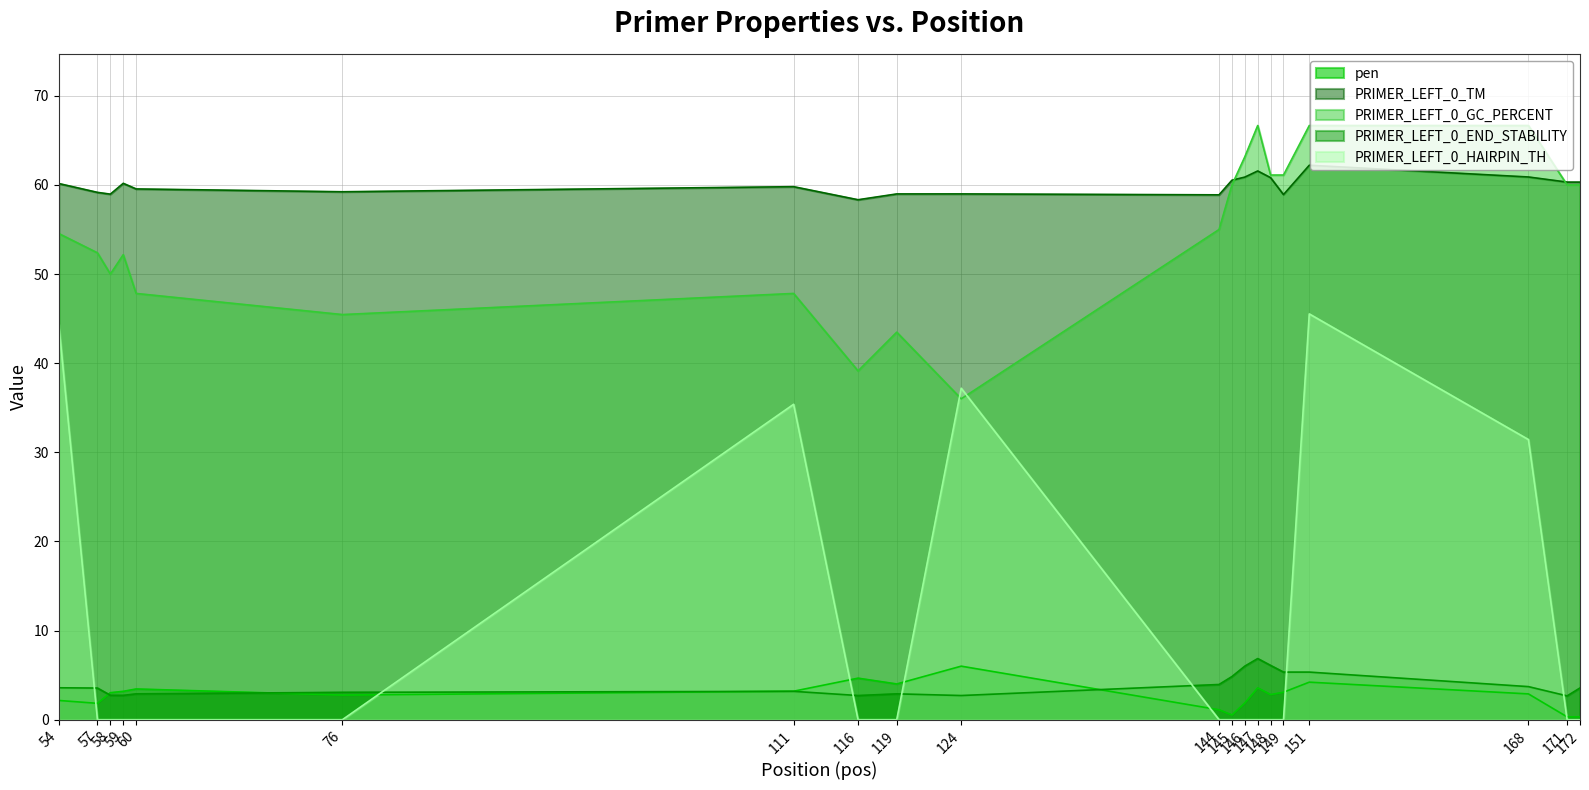

What is the greatest value displayed?

66.7